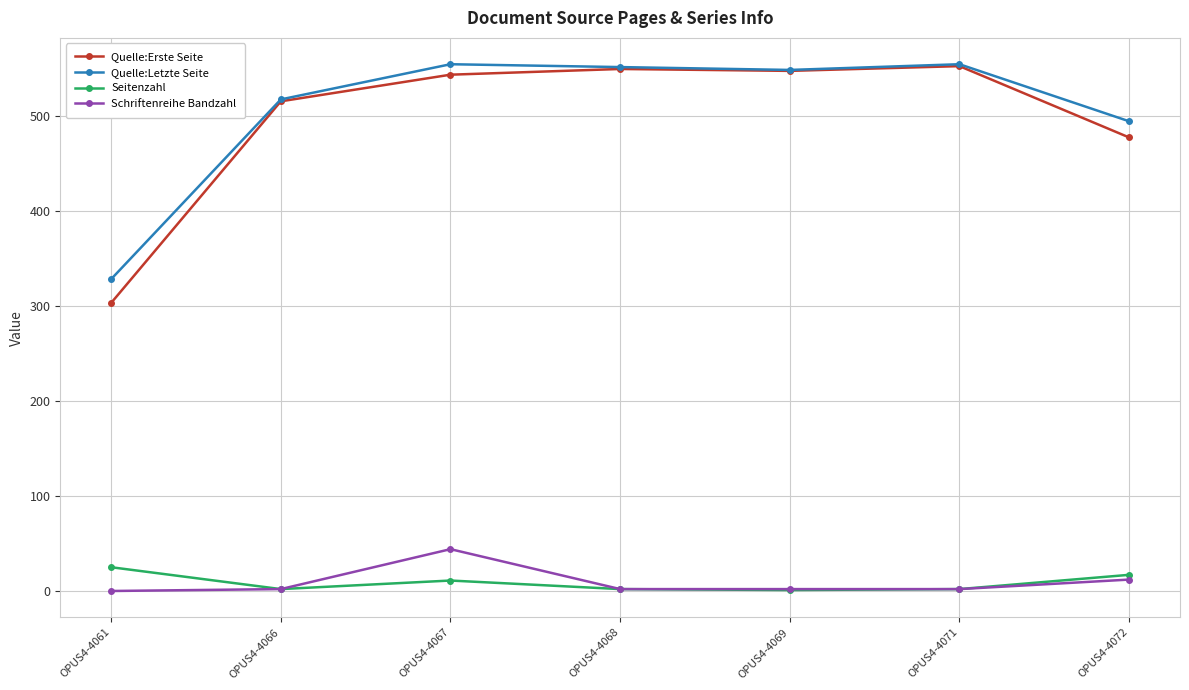

At how many categories does at least one series exceed 457?

6